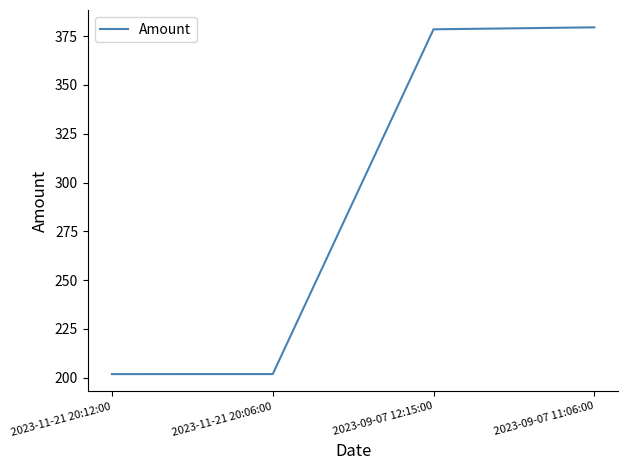

What is the greatest value displayed?

379.5